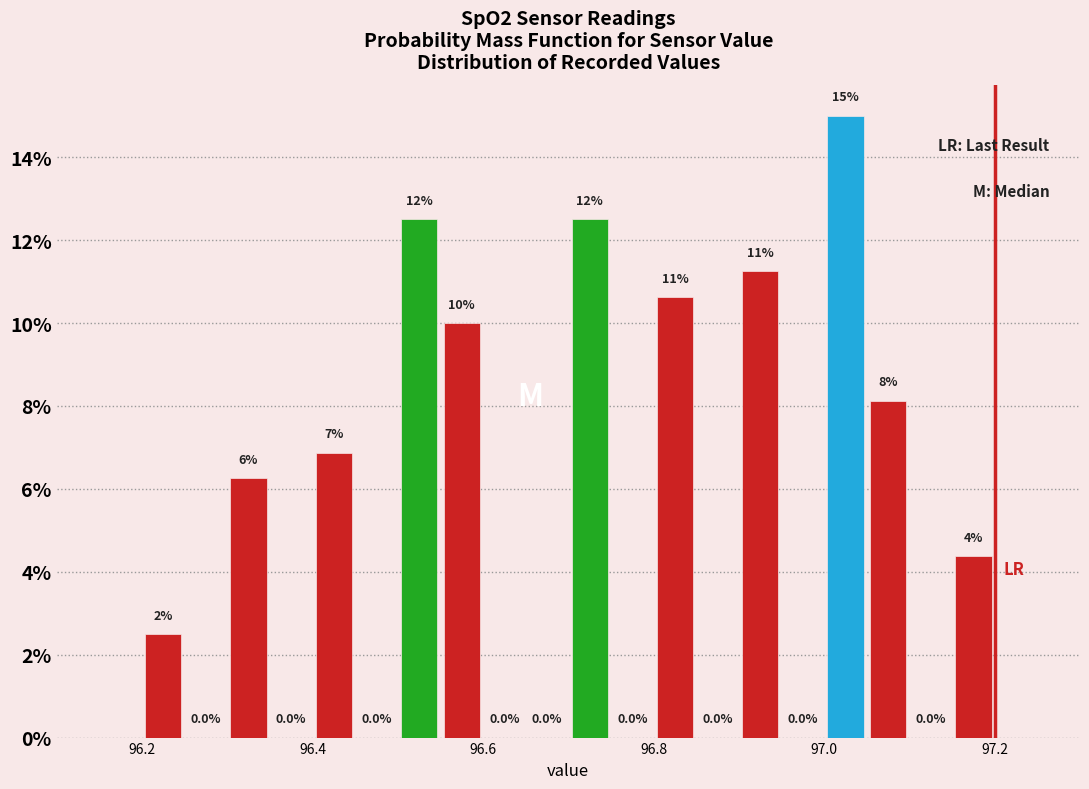

Read against the x-axis, roughly where is the centre of the tallest bar?

97.02